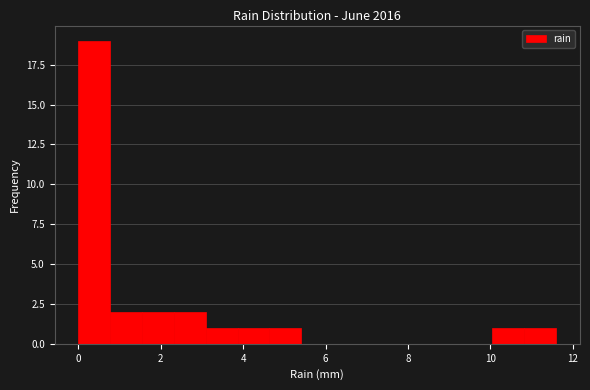

Around what value on the x-axis is the tallest bar? Give the approximate position of its centre, as read against the axis.

0.4